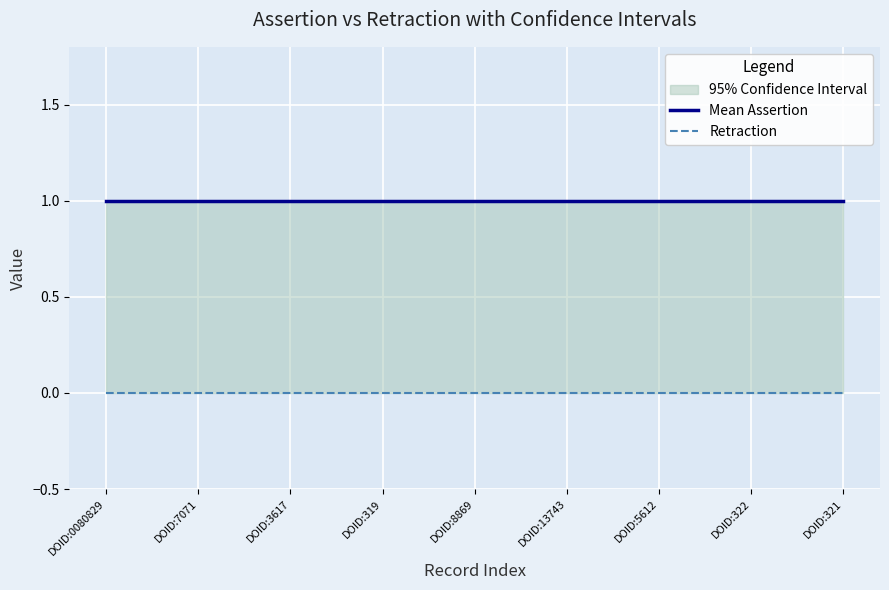

How many categories are shown in the chart?

9